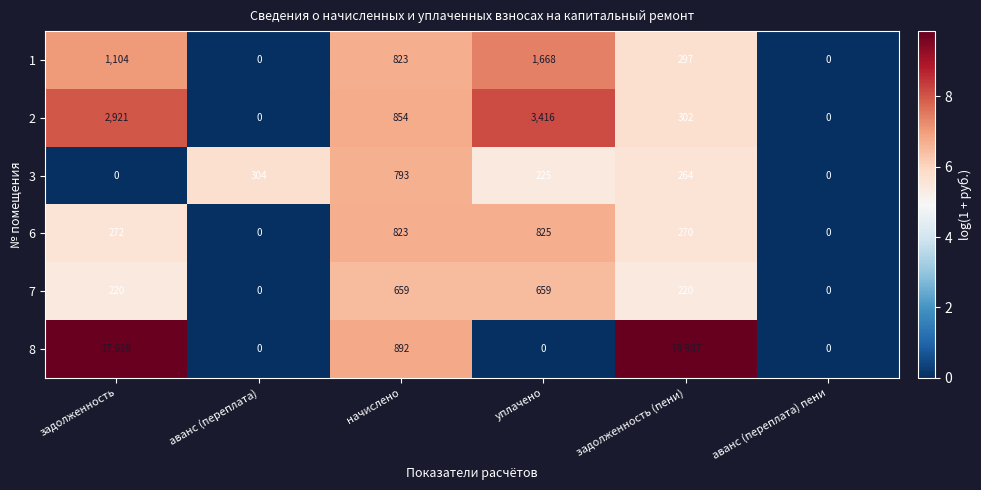

What is the difference between the maximum and second lowest values in the 2 series?

3416